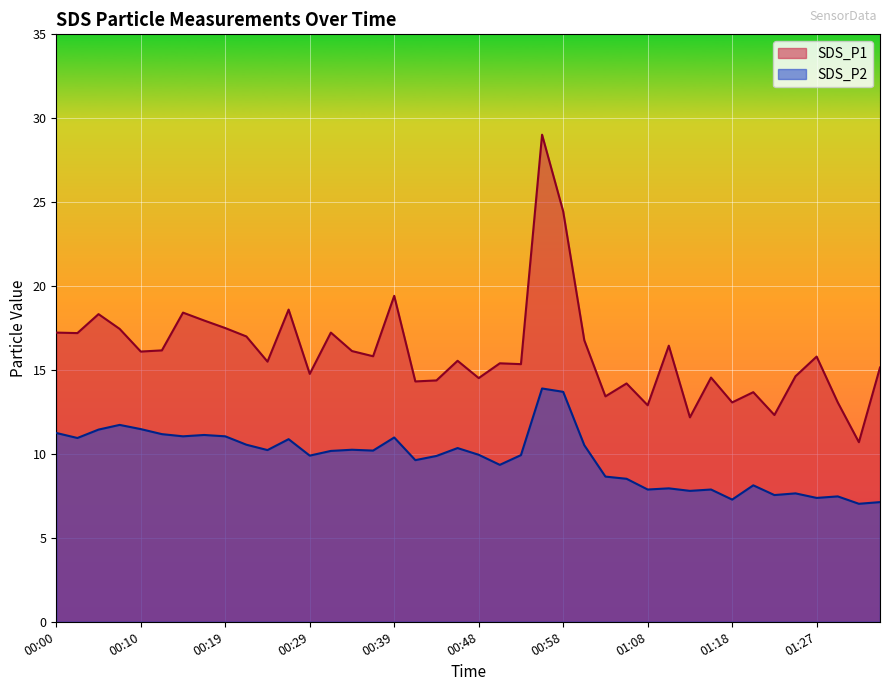

Which has a higher value, 00:44 or 00:24?

00:24